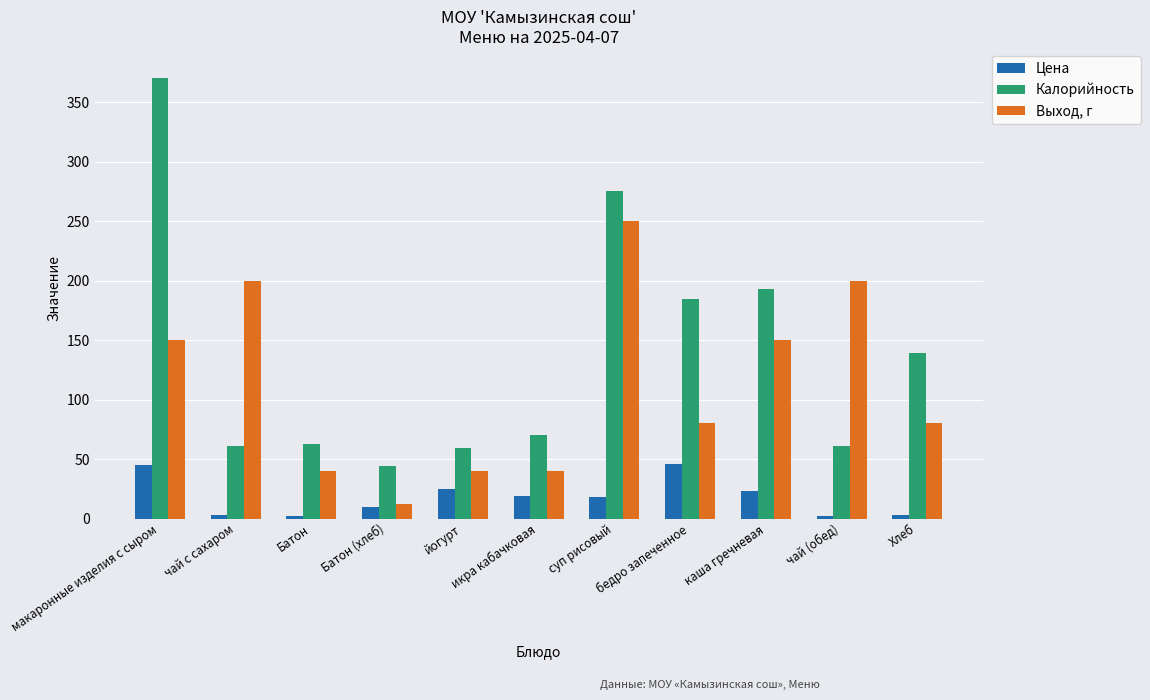

What is the difference between the highest and lowest values at Батон (хлеб)?

34.1